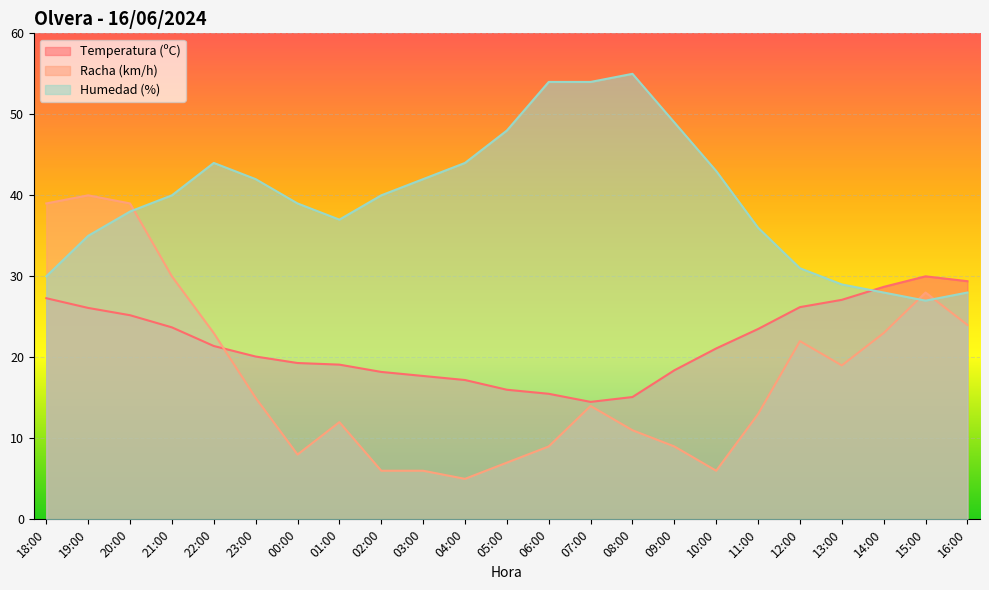

What is the approximate value of Humedad (%) at 16:00?

28.0